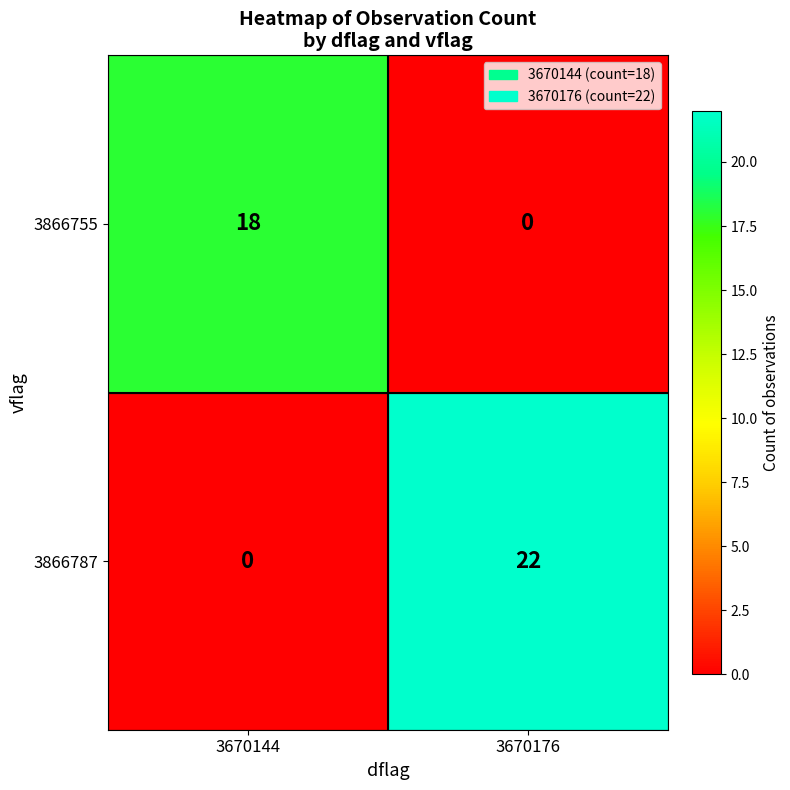

Which series has the largest total across all categories?

3866787